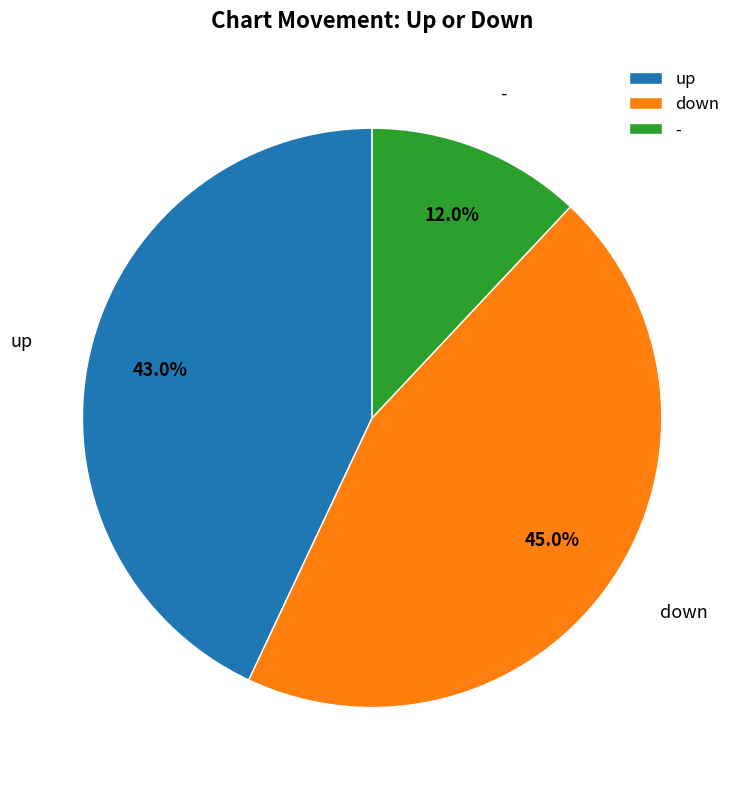

Approximately how many times larger is the value at up compared to down?

1.0